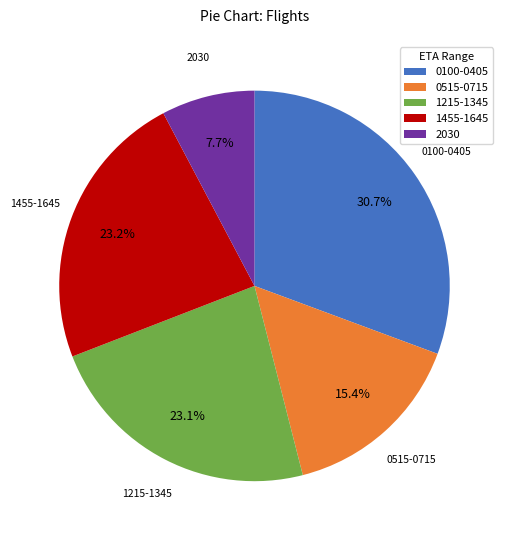

Which slice is the largest?

0100-0405